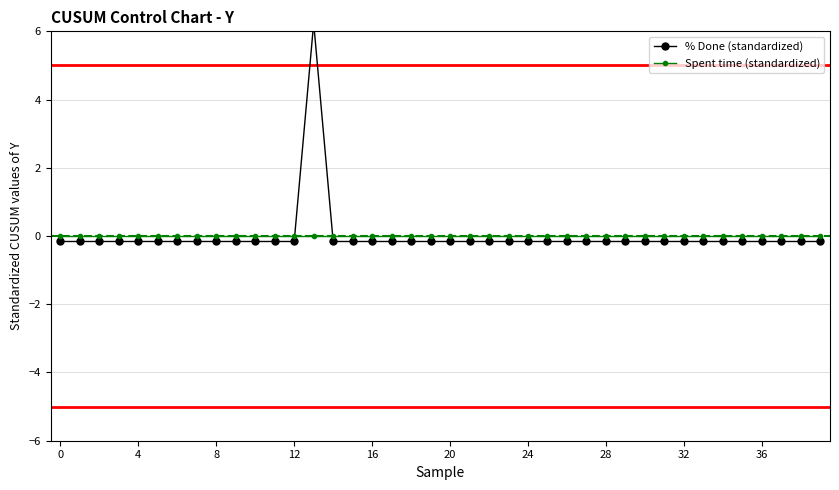

What is the spread (max minus min) of values at 16?

0.2